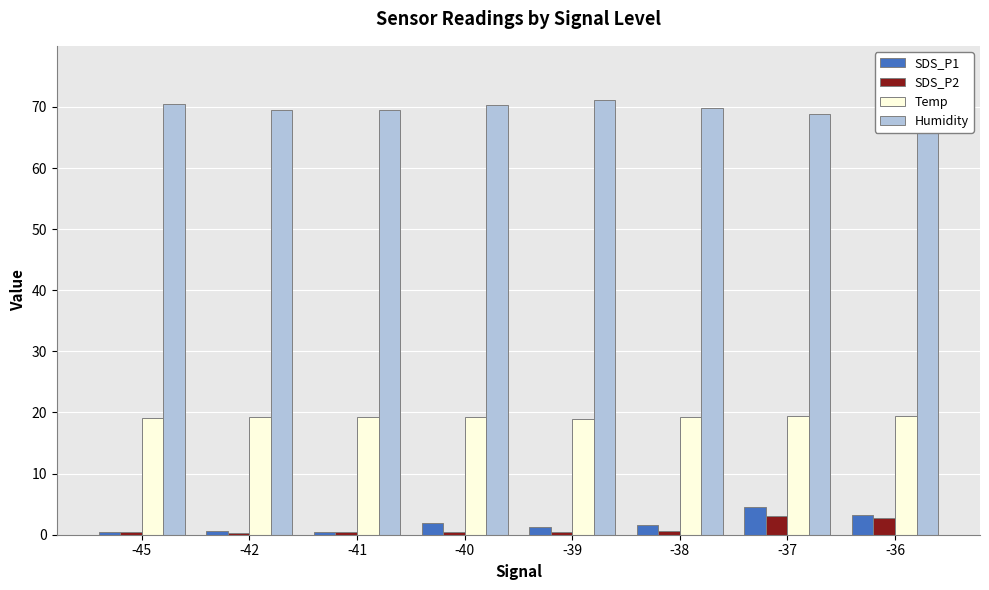

Reading left to right, list all the values displayed in this chart.

SDS_P1: -45=0.5	-42=0.6	-41=0.4	-40=1.9	-39=1.2	-38=1.6	-37=4.6	-36=3.1
SDS_P2: -45=0.4	-42=0.3	-41=0.4	-40=0.4	-39=0.5	-38=0.6	-37=3.1	-36=2.8
Temp: -45=19.1	-42=19.3	-41=19.3	-40=19.2	-39=19.0	-38=19.3	-37=19.4	-36=19.4
Humidity: -45=70.5	-42=69.5	-41=69.5	-40=70.3	-39=71.2	-38=69.8	-37=68.8	-36=68.6